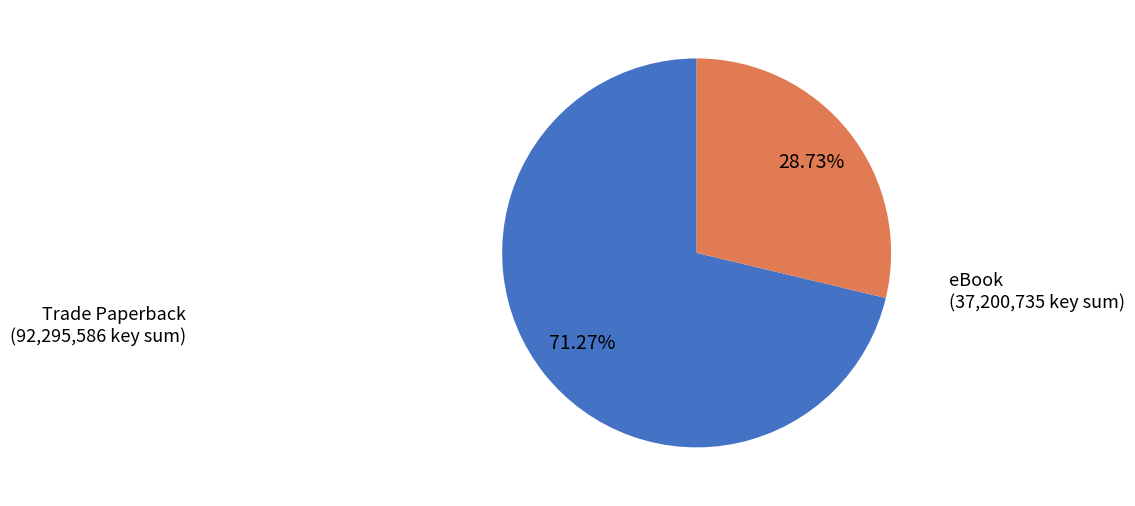

Rank the categories by value from lowest to highest.

eBook, Trade Paperback